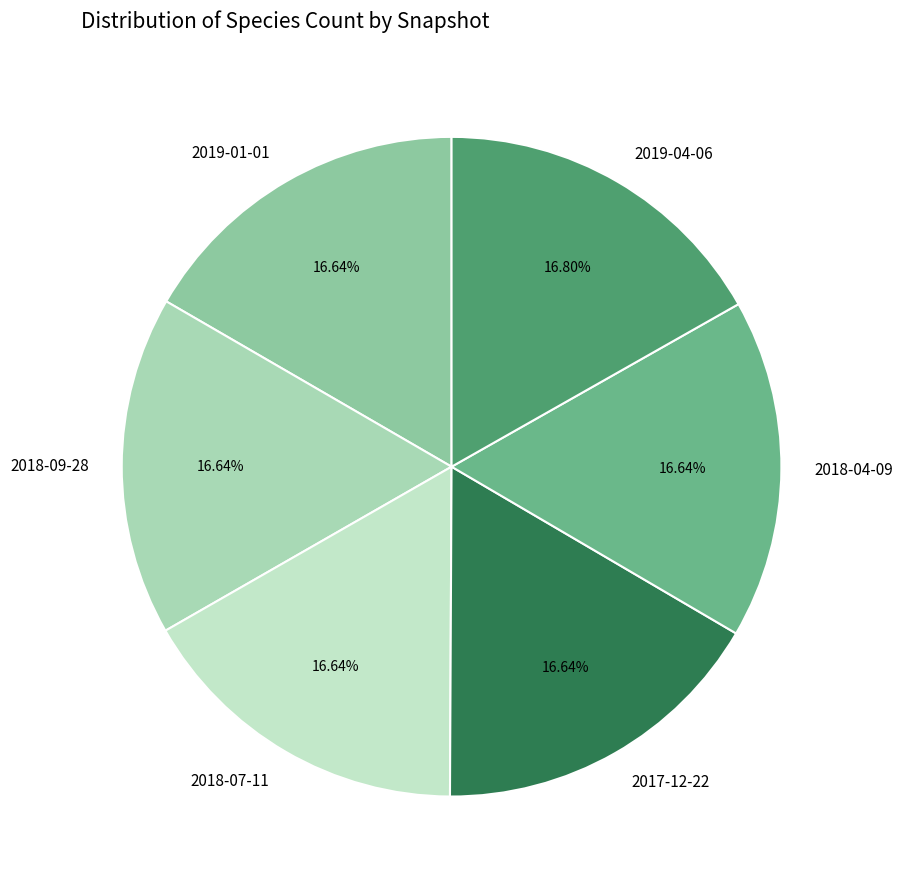

What is the ratio of the value at 2018-09-28 to the value at 2019-01-01?

1.0